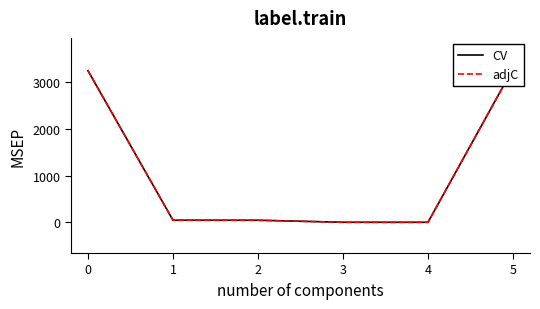

How many values in the CV series exceed 44?

3